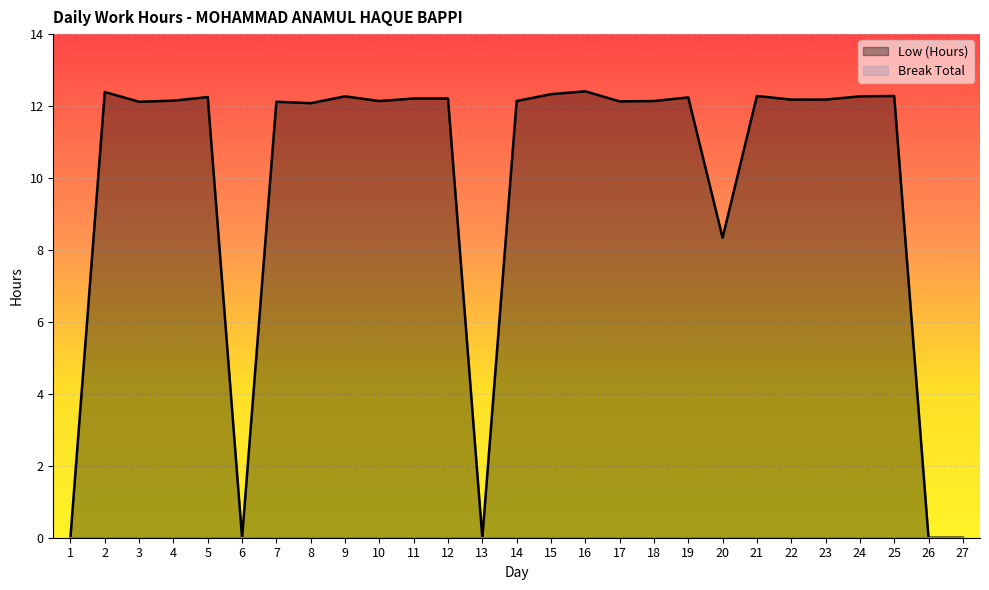

True or false: Break Total has a value of 0.0 at 8.

True